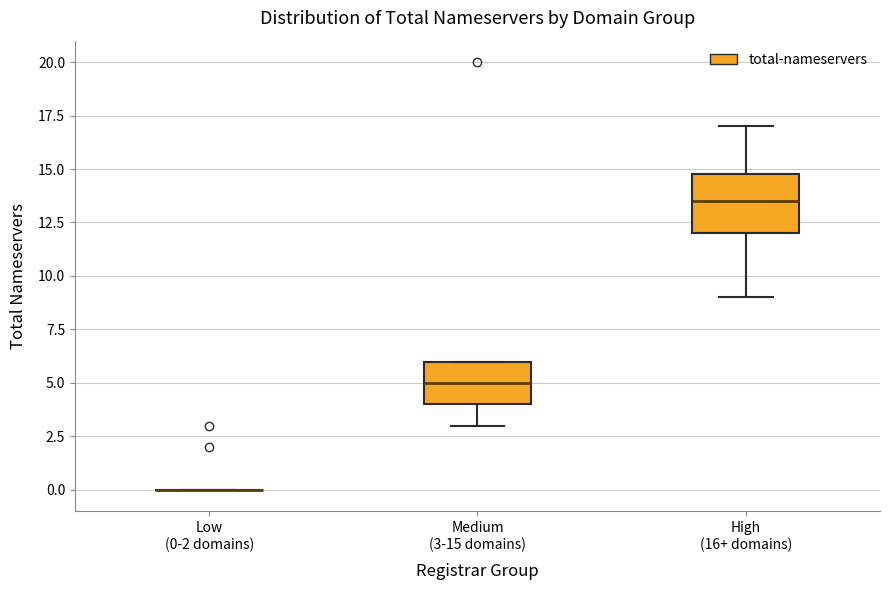

Comparing the boxes themselves (not the whiskers), which one is the tallest?

High (16+ domains)